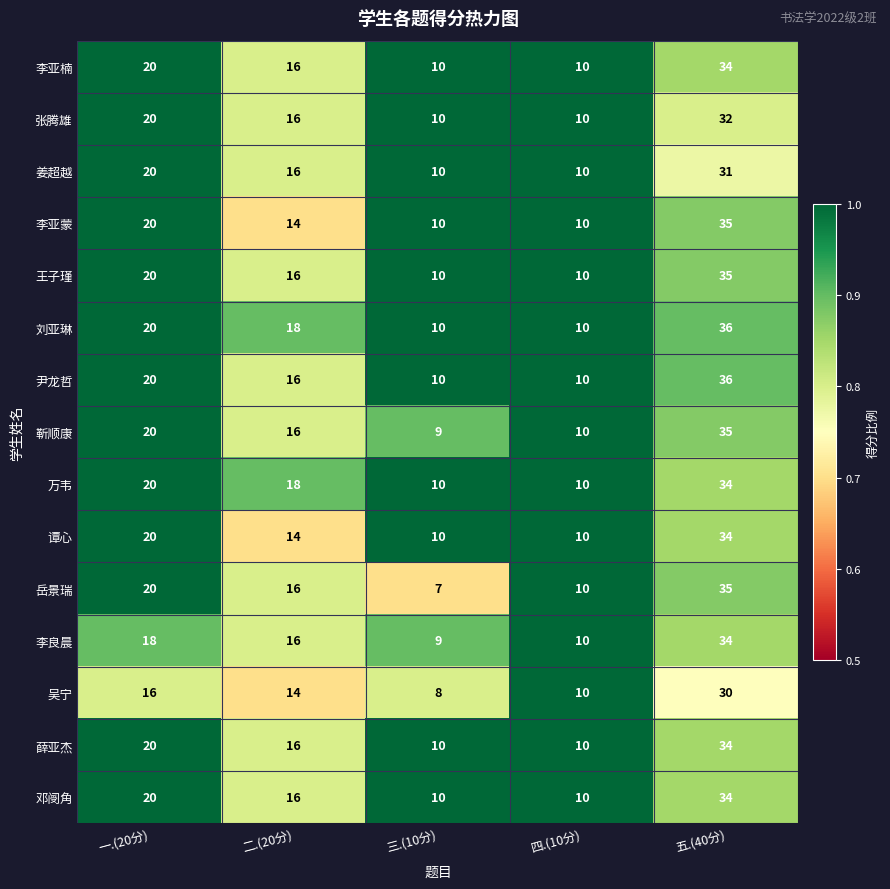

What value does the 刘亚琳 series have at 三.(10分), to the nearest 10?

10